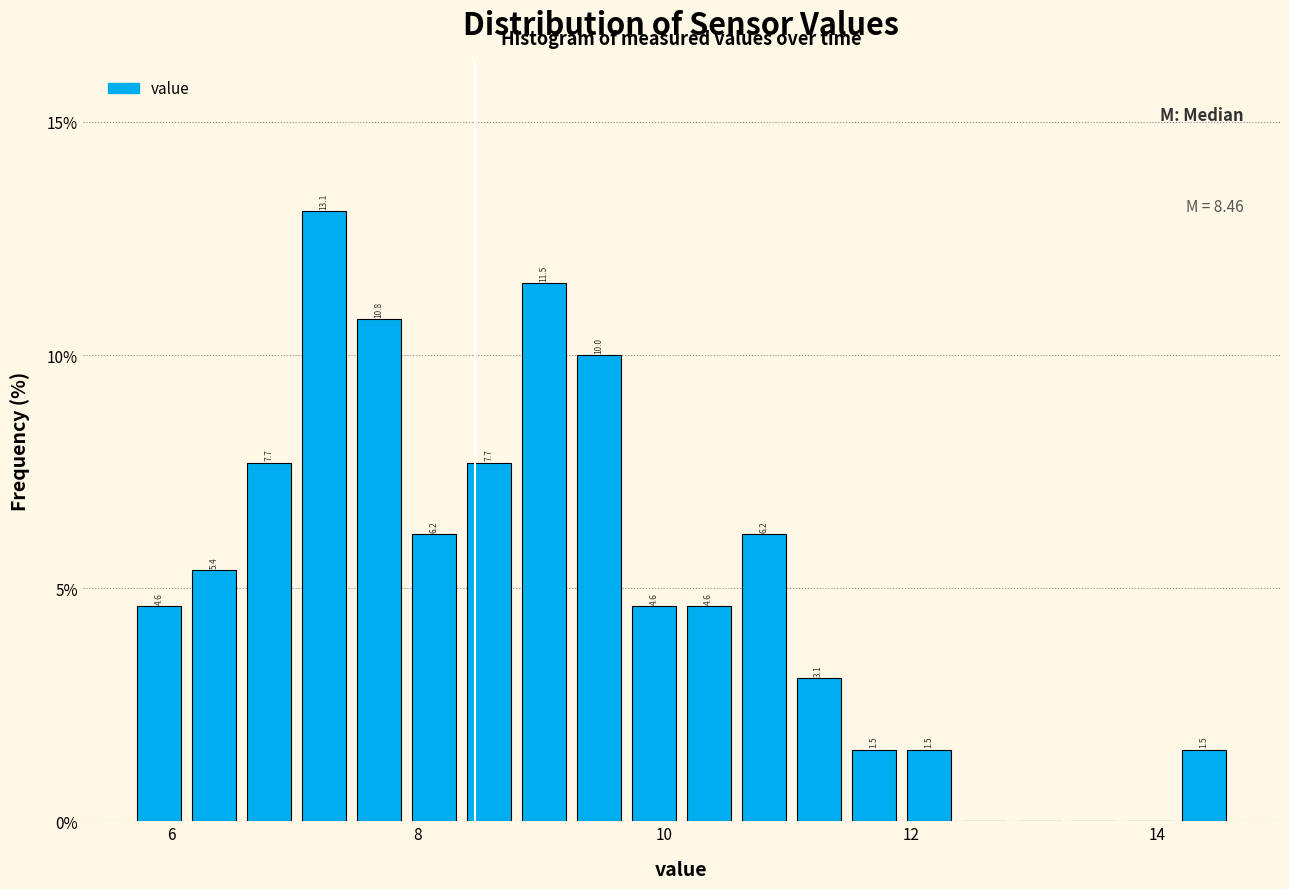

Read against the x-axis, roughly where is the centre of the tallest bar?

7.2